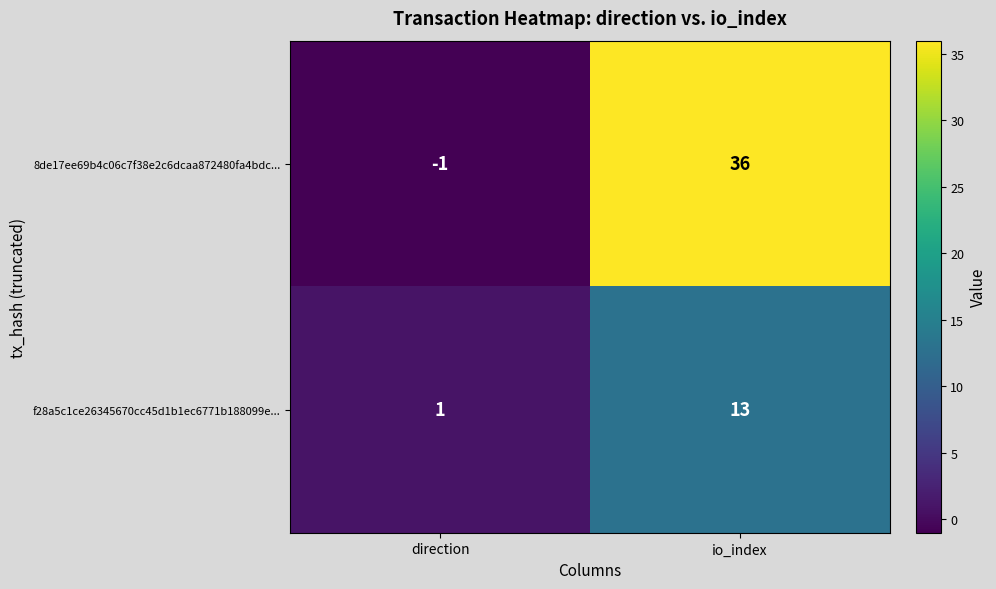

Which series has the widest spread of values?

8de17ee69b4c06c7f38e2c6dcaa872480fa4bdc...